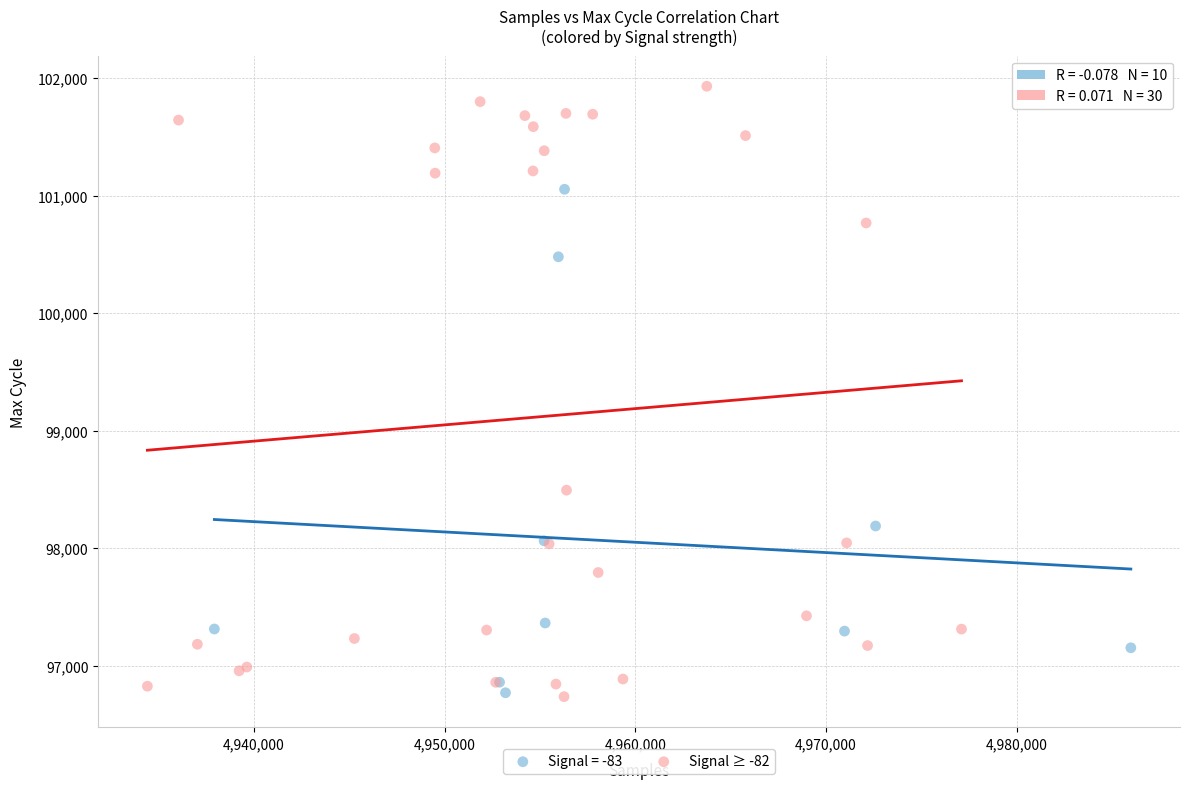

Which series has the widest spread of Y values?

Signal ≥ -82